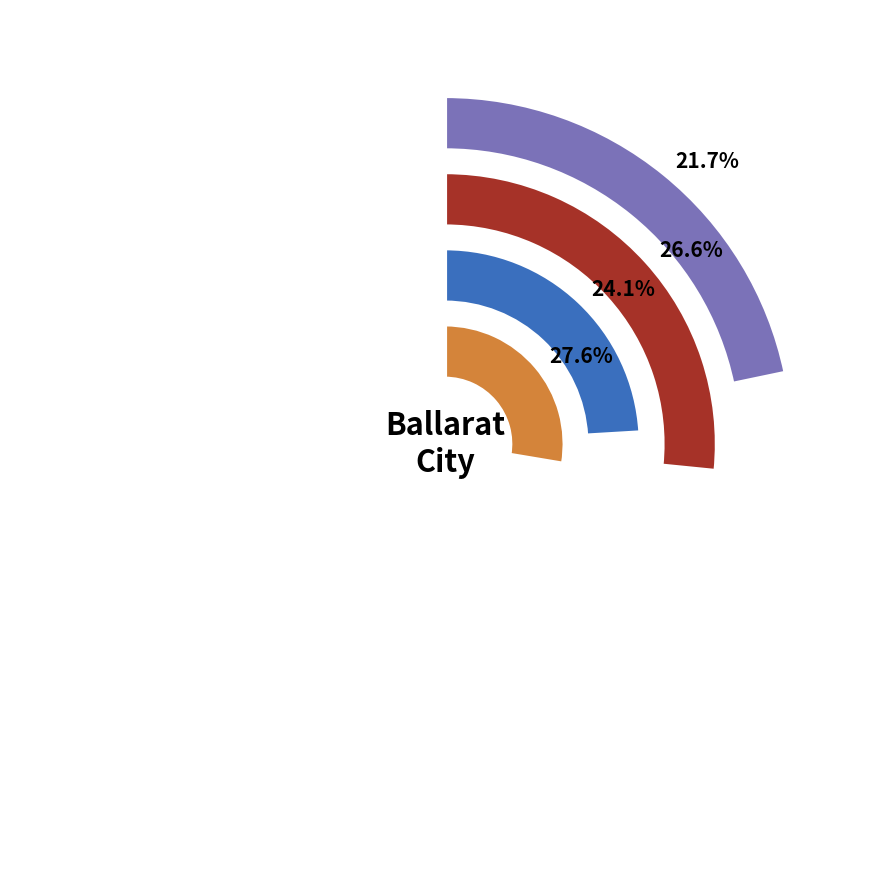

What is the largest slice in the pie chart?

Late Federation Residence Series